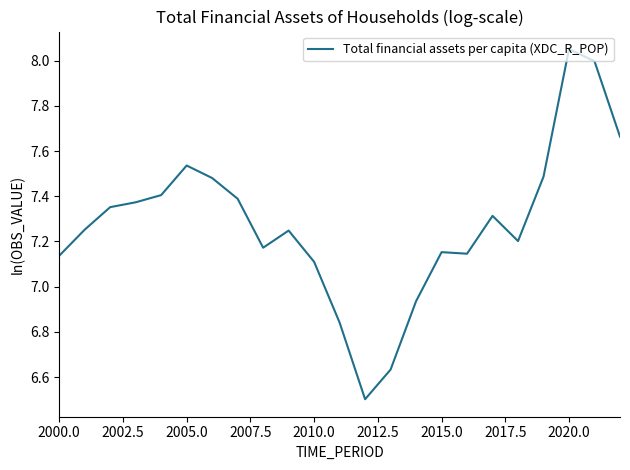

What is the minimum value shown in the chart?

6.5